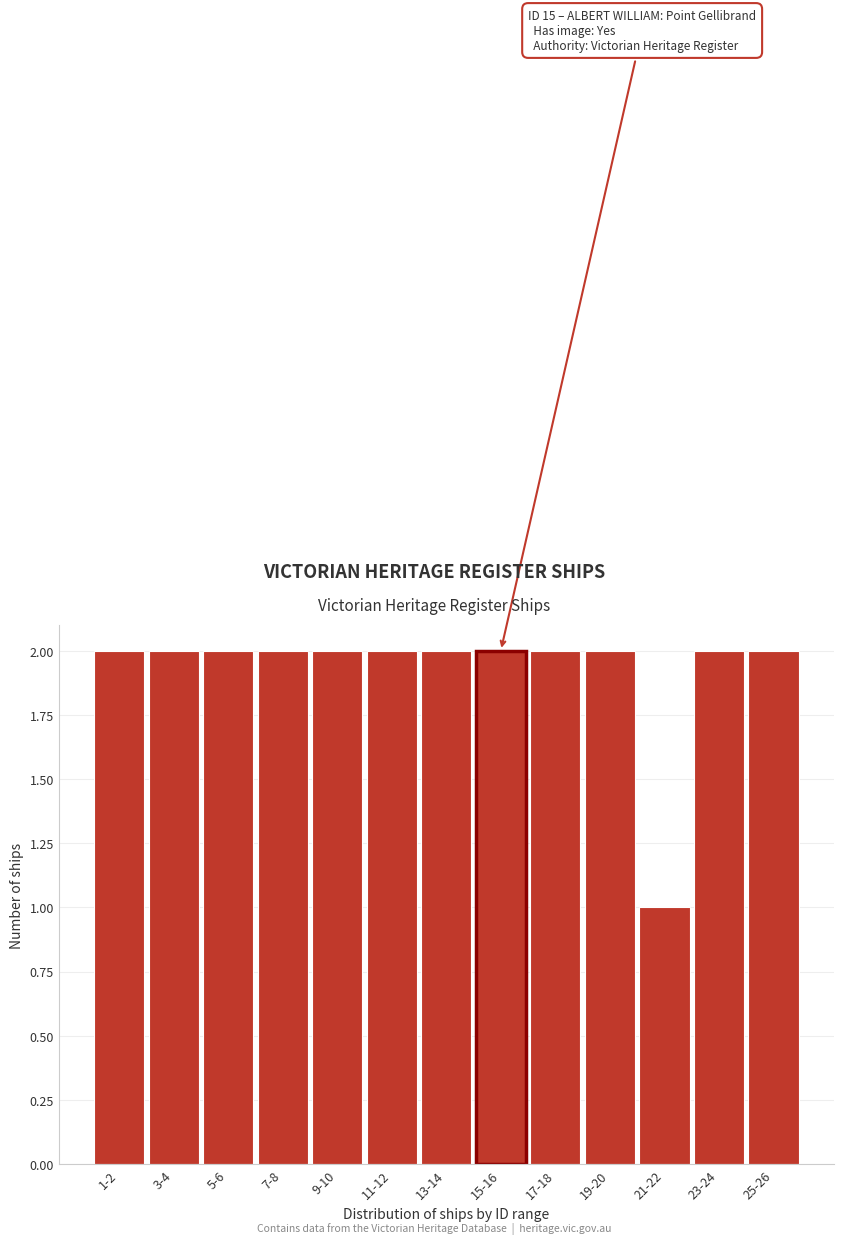

Reading right to left, what are all the values shown in this chart?

25-26=2	23-24=2	21-22=1	19-20=2	17-18=2	15-16=2	13-14=2	11-12=2	9-10=2	7-8=2	5-6=2	3-4=2	1-2=2